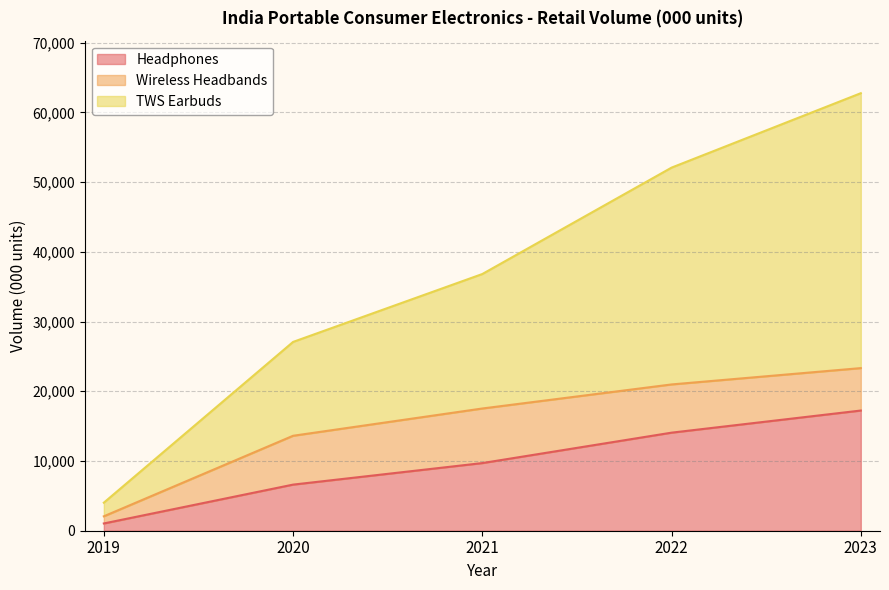

True or false: TWS Earbuds and Headphones intersect in this chart.

False